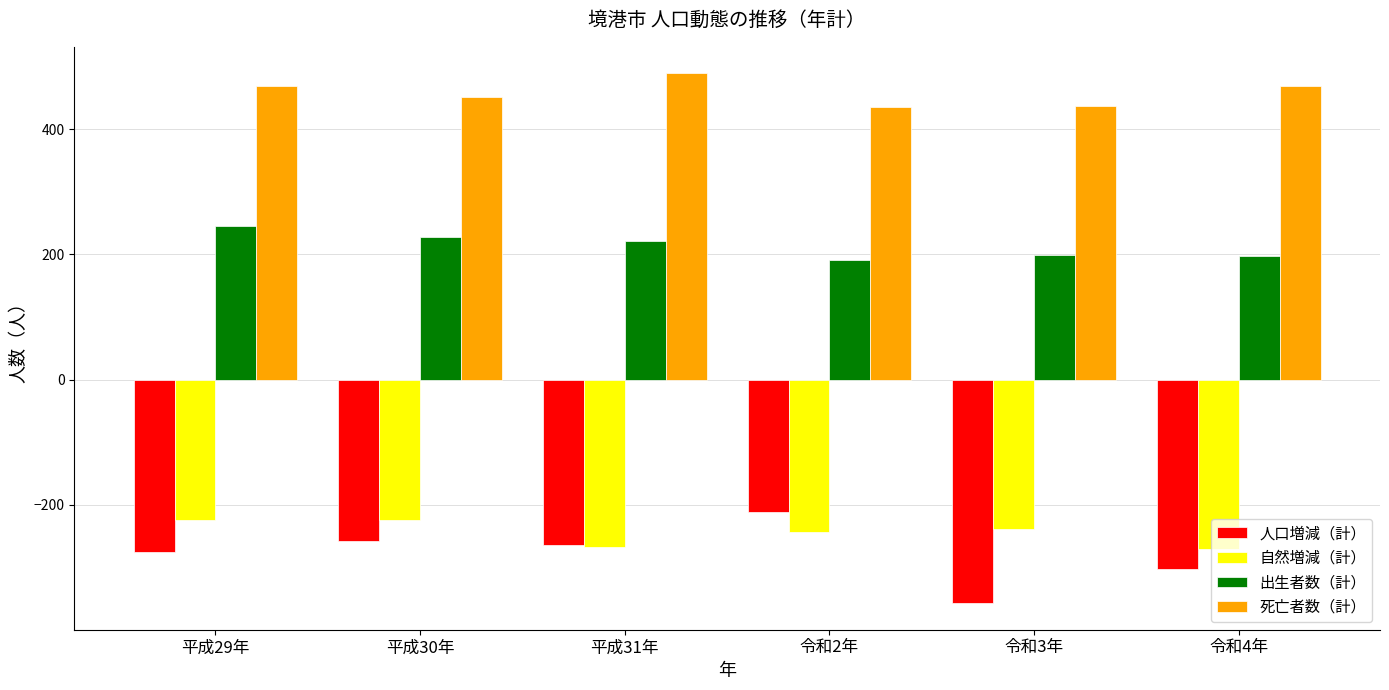

Count the number of data series in this chart.

4